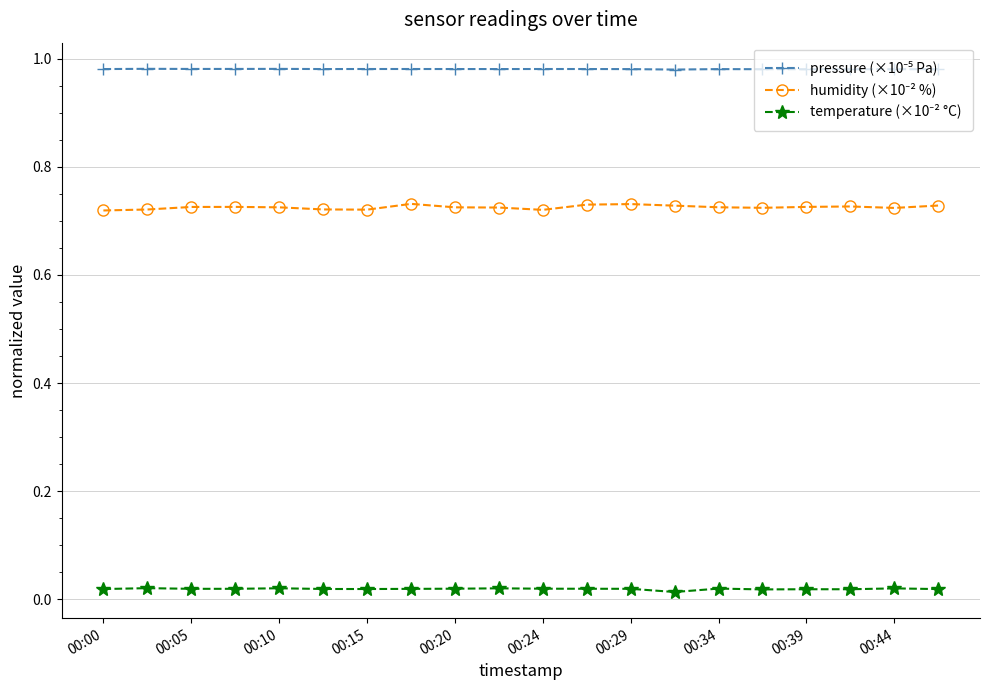

Is this an area chart (filled region under the line)?

No